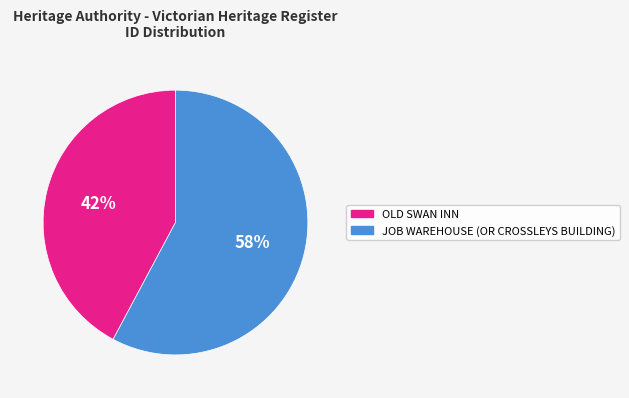

True or false: JOB WAREHOUSE (OR CROSSLEYS BUILDING) accounts for 58% of the total.

True